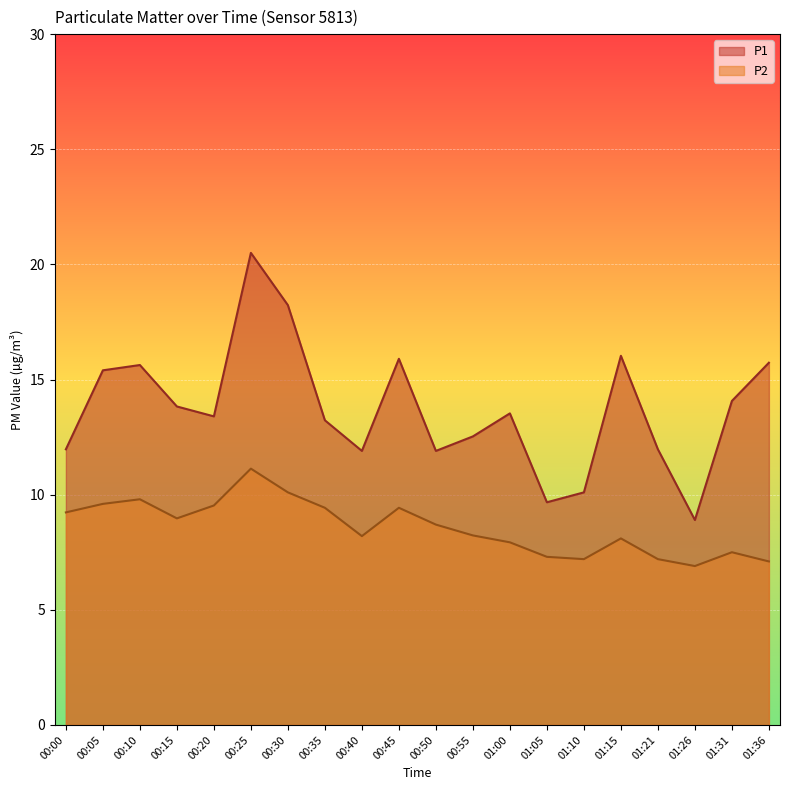

Is it true that P1 equals 18.2 at 00:30?

True